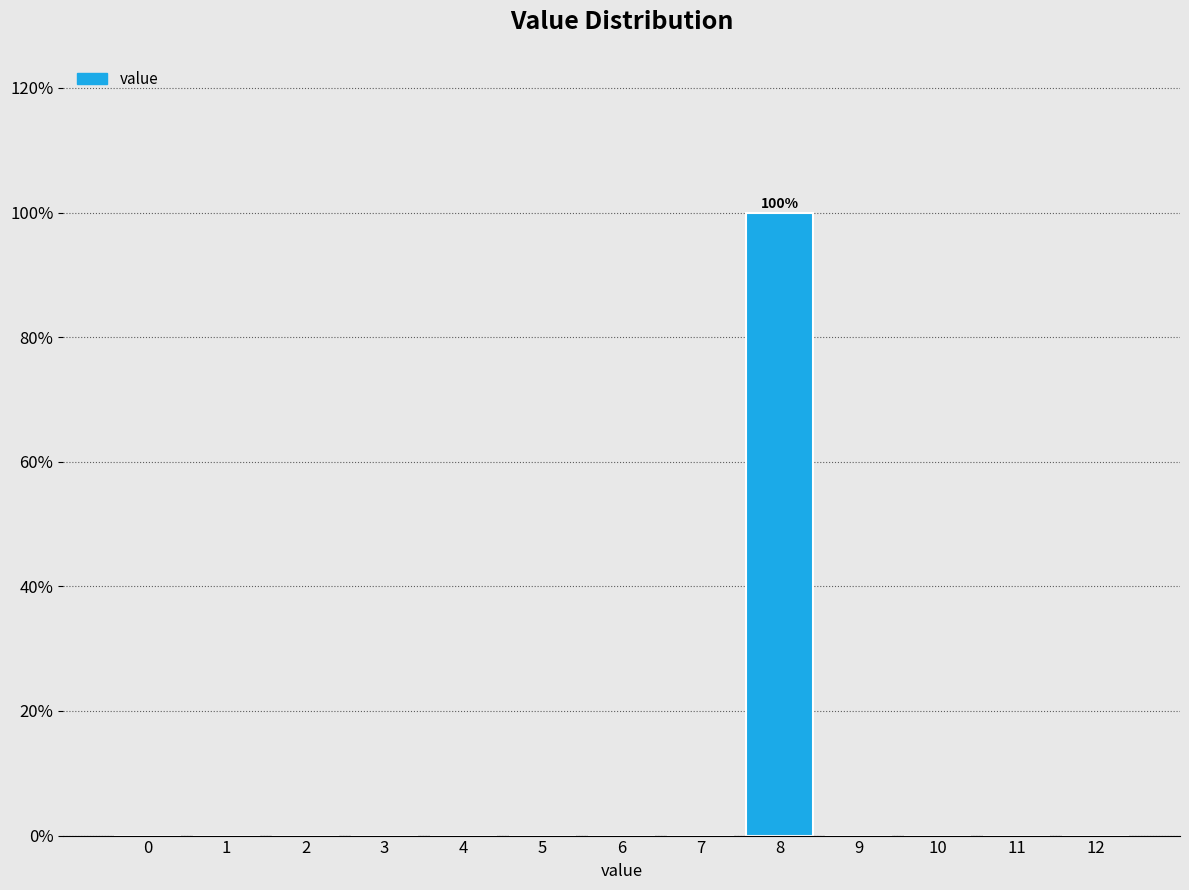

Reading left to right, extract all data points from this chart.

0=0	1=0	2=0	3=0	4=0	5=0	6=0	7=0	8=100	9=0	10=0	11=0	12=0